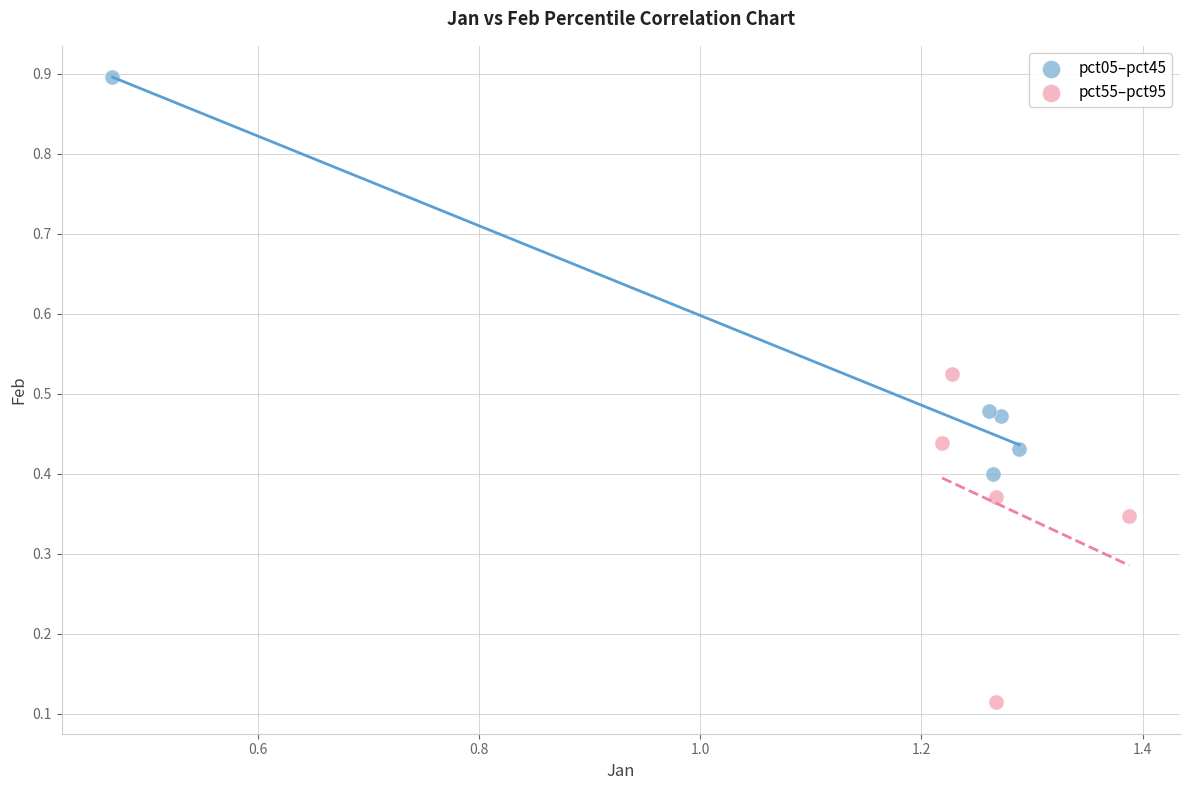

Which series contains the highest Y value?

pct05–pct45